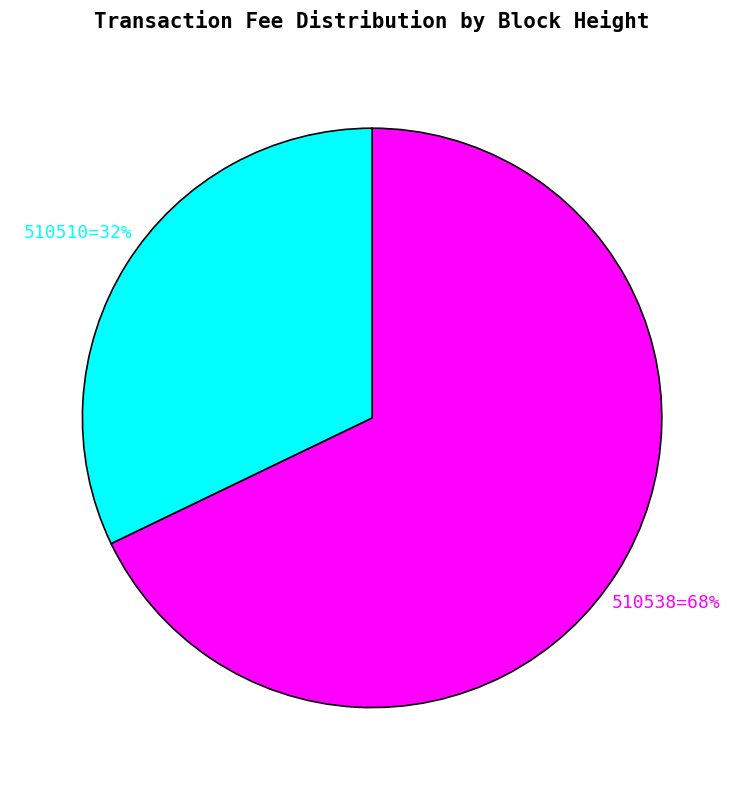

To the nearest percent, what is the difference between the largest and smallest slice percentages?

36%